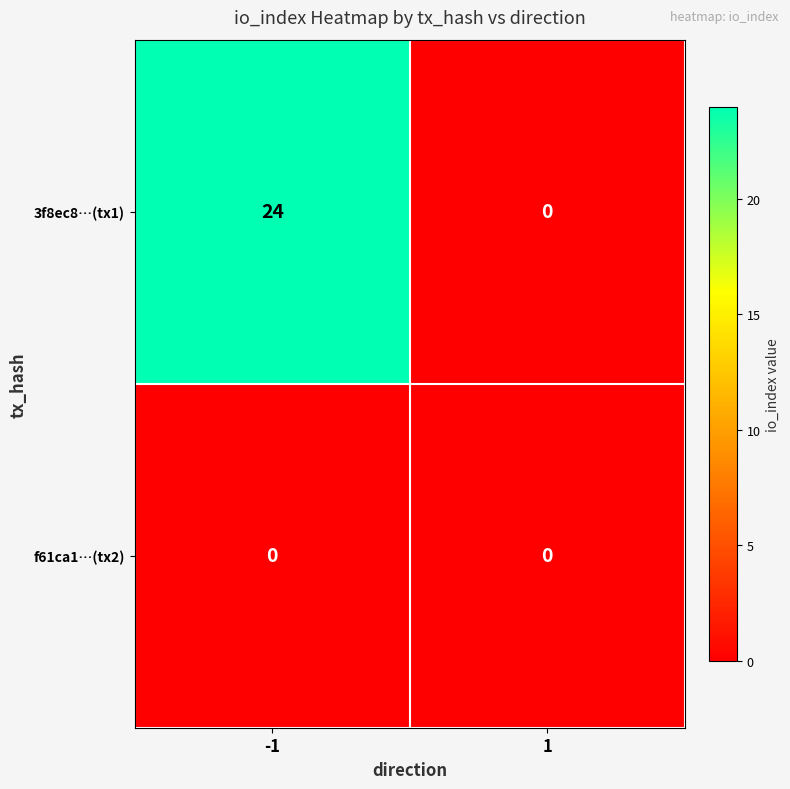

At which category does the chart reach its peak across all series?

-1